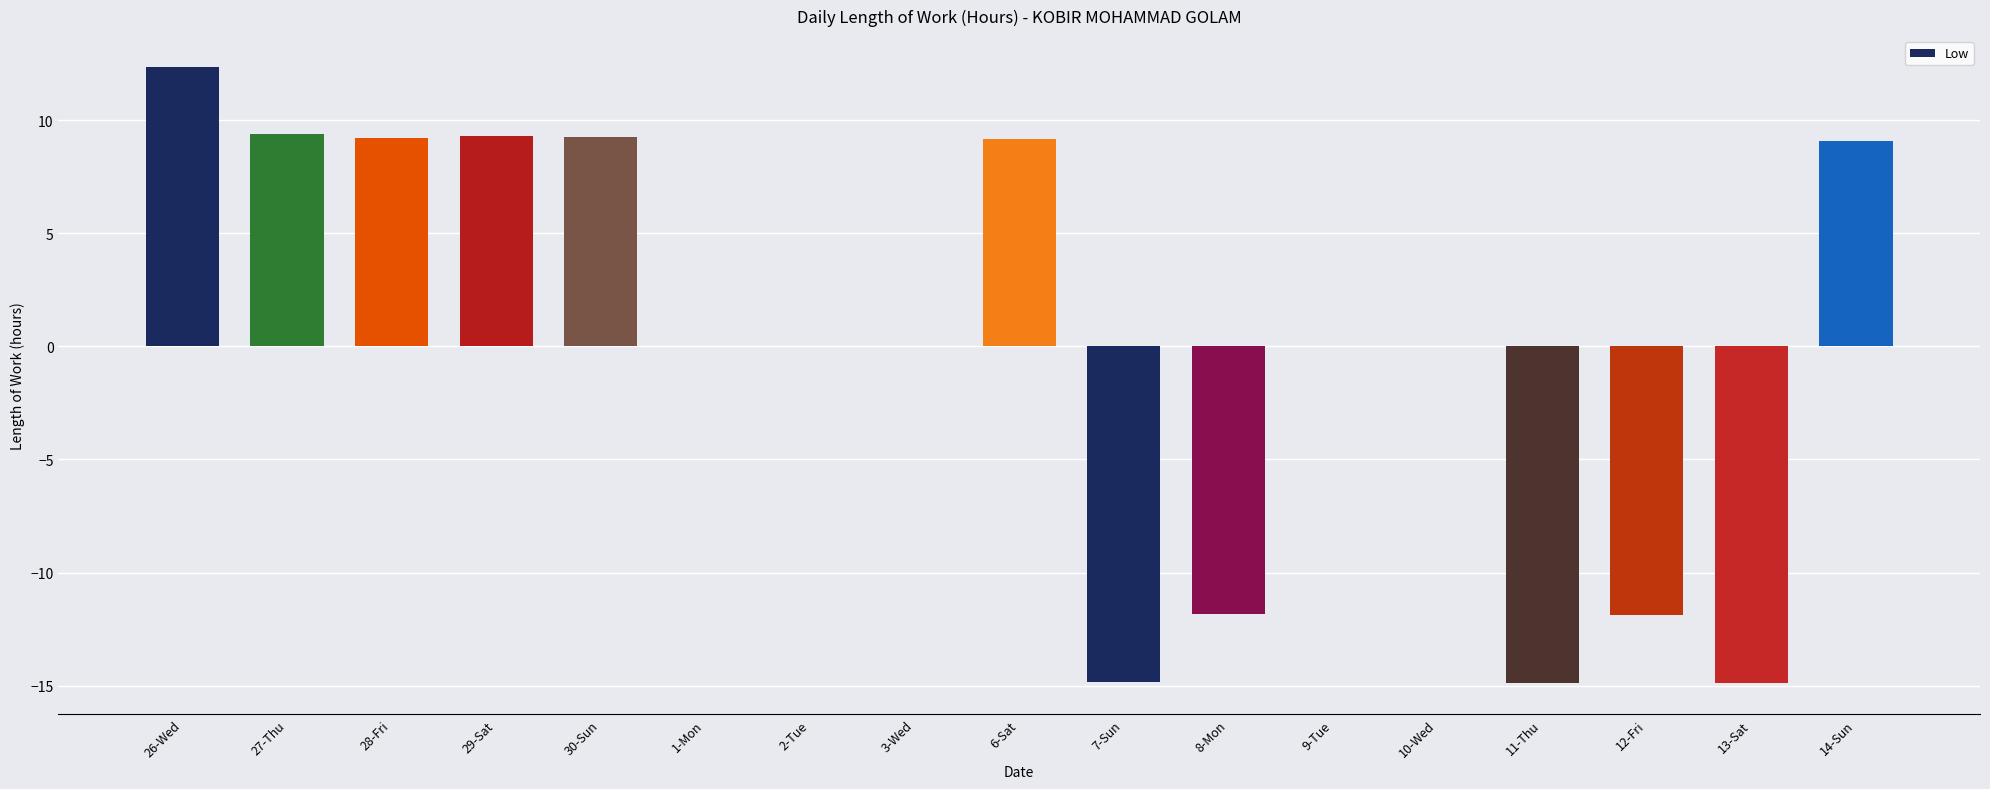

What value does the data have at 30-Sun?

9.2